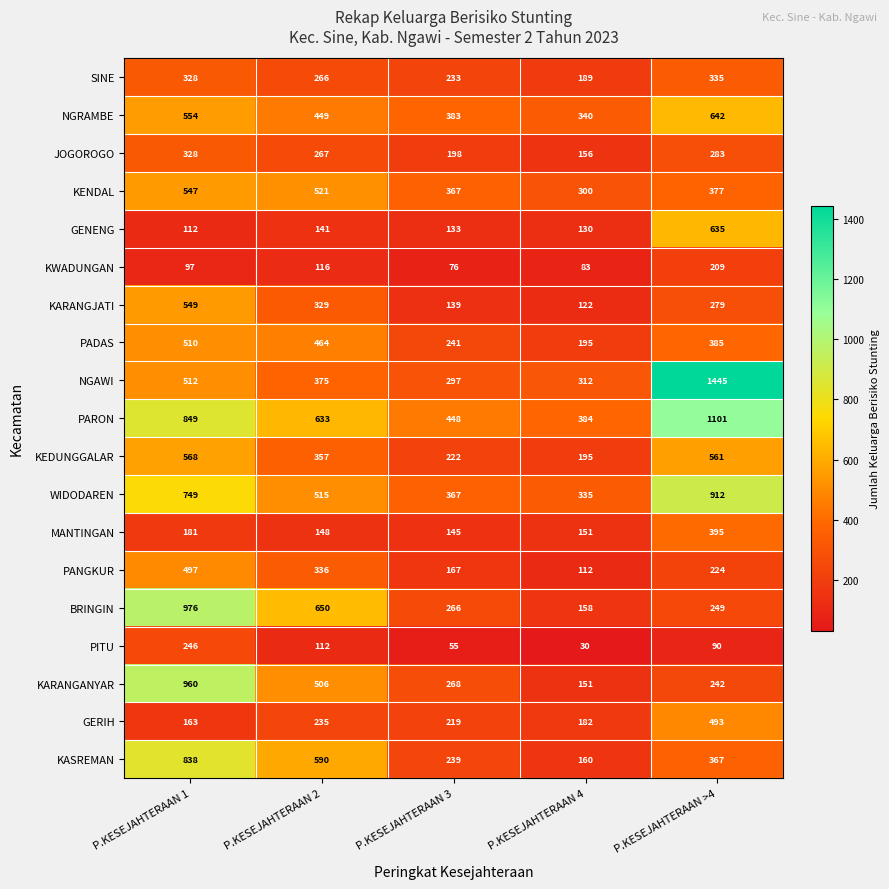

Which category has the highest value in the PANGKUR series?

P.KESEJAHTERAAN 1